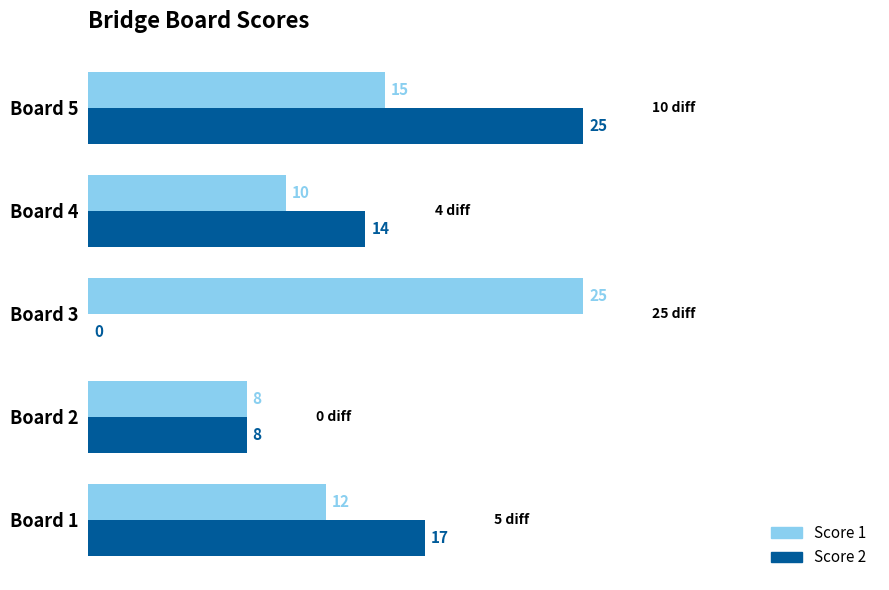

Count the number of categories in the chart.

5